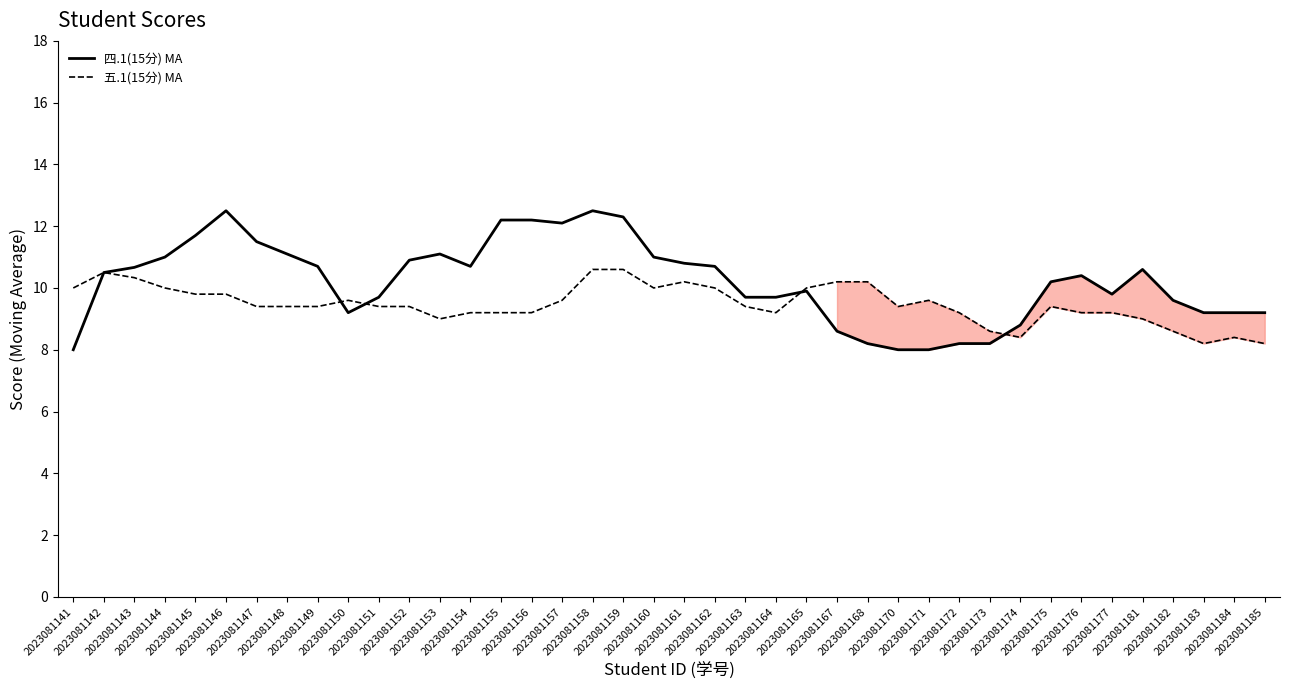

Which has a higher value, 2023081142 or 2023081143?

2023081143